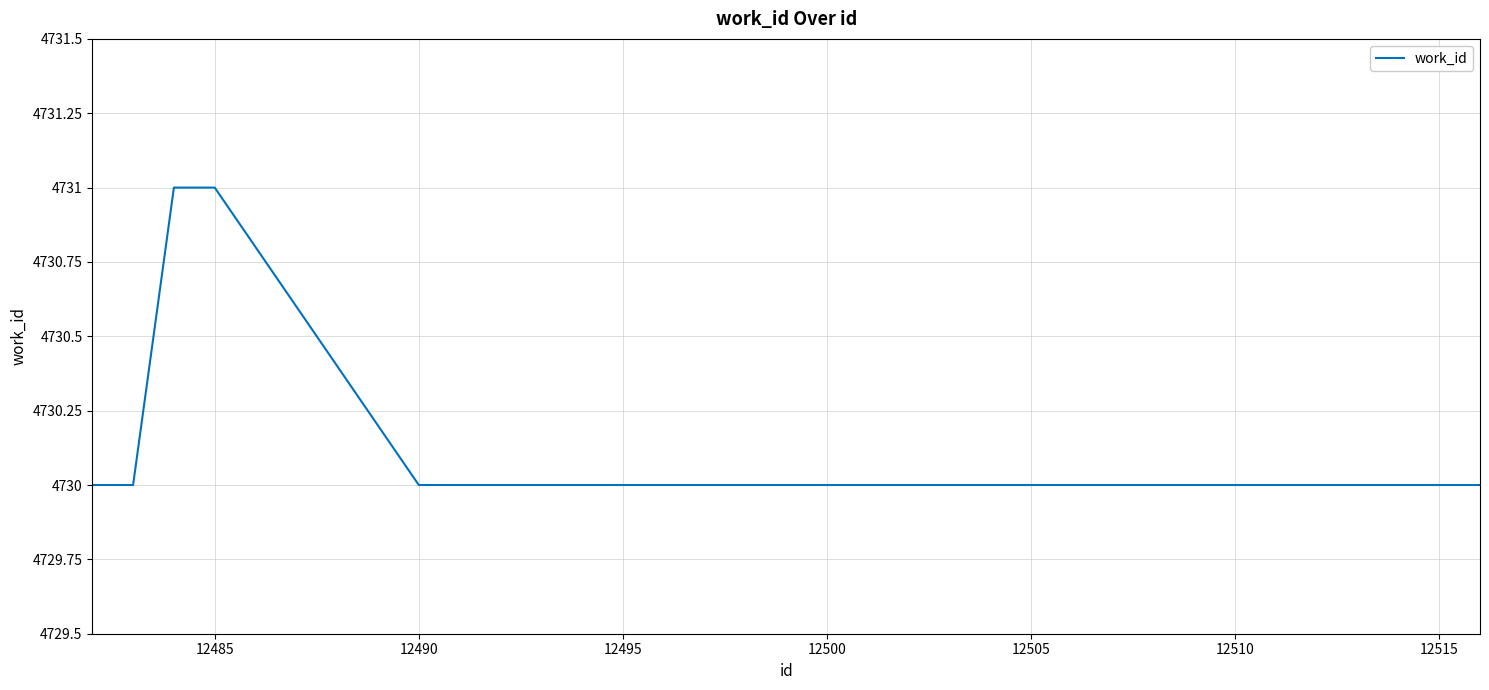

What is the smallest value displayed?

4730